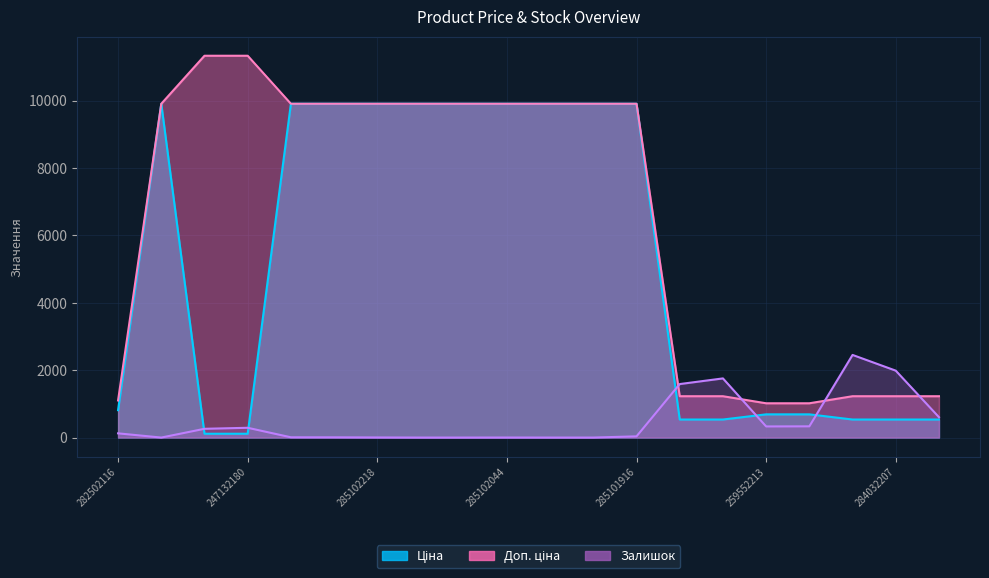

Rank the categories by Залишок value from highest to lowest.

284032208, 284032207, 284032203, 284032204, 284032206, 259552212, 259552213, 247132180, 247132181, 282502116, 285101916, 285102221, 285102219, 285102218, 285102044, 285101569, 285102216, 285102120, 285101915, 285101913